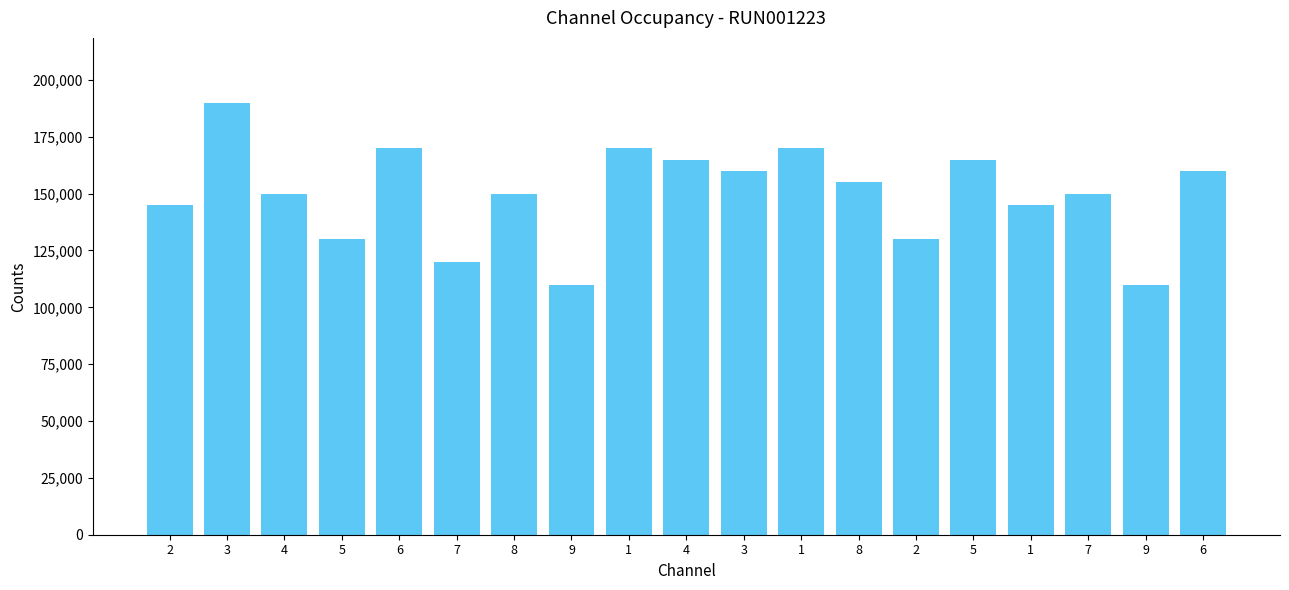

How many distinct data groups are displayed?

1